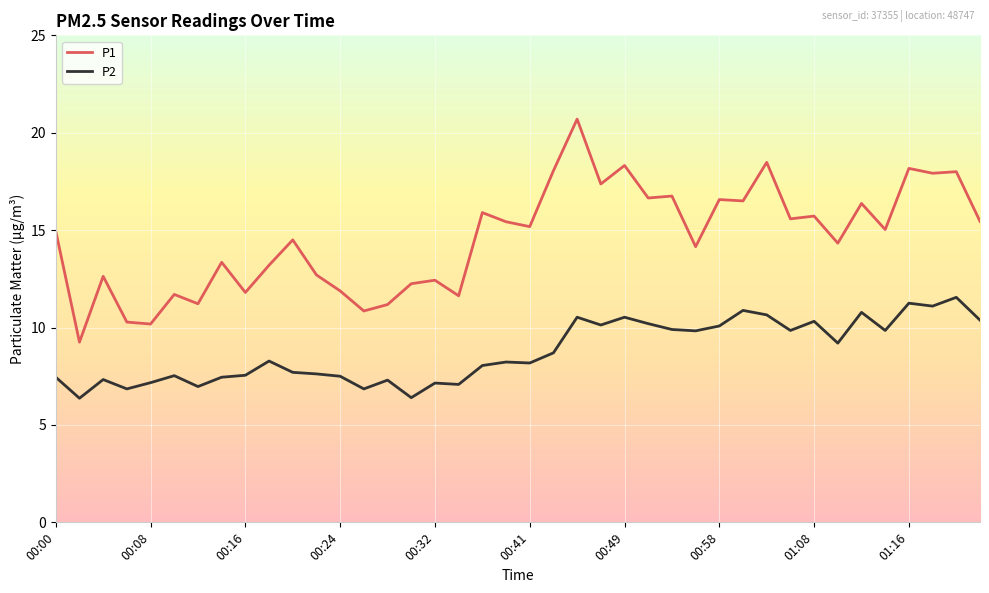

Which series has the largest total across all categories?

P1